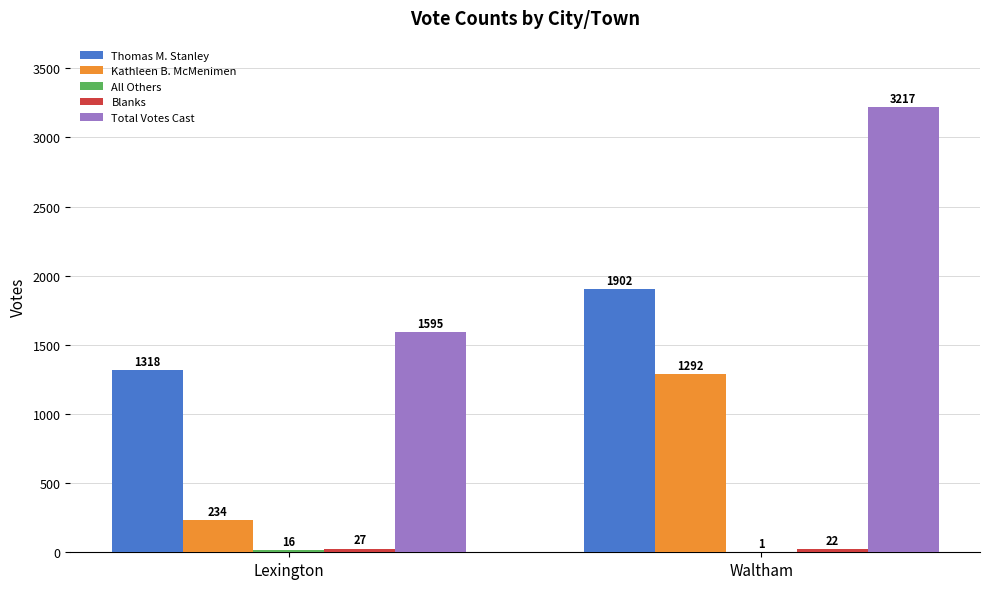

Which series has the largest total across all categories?

Total Votes Cast